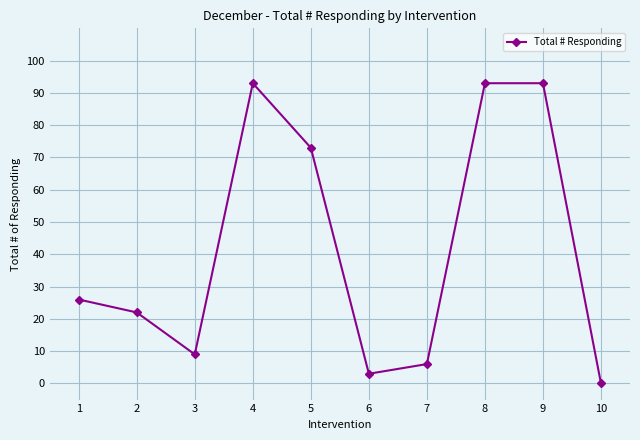

Where is the first local maximum?

4